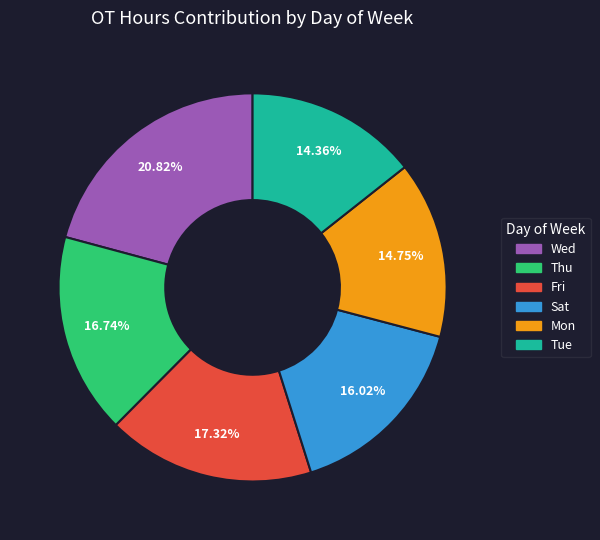

How many slices are in this pie chart?

6